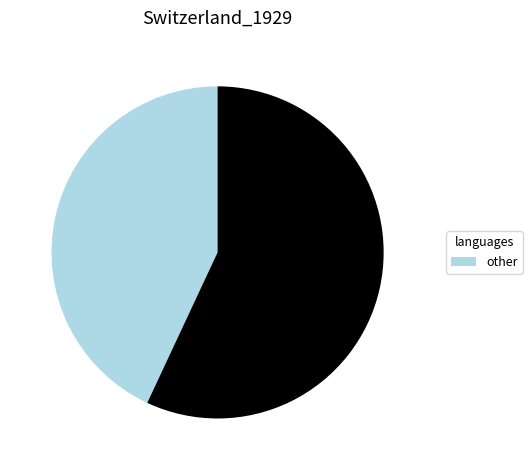

Does any single category account for the majority?

Yes